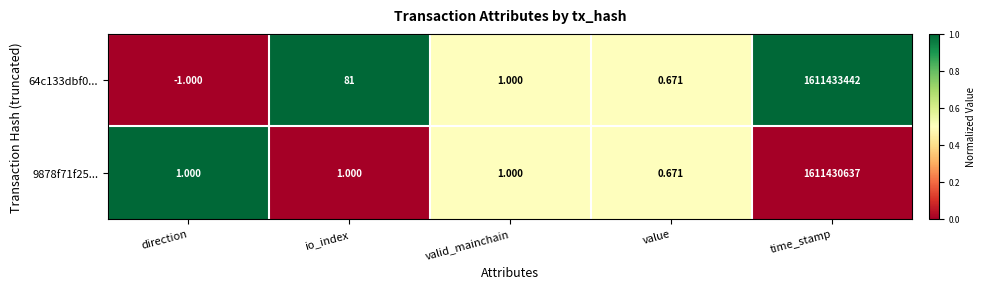

Is the value of 9878f71f25... at valid_mainchain greater than the value of 64c133dbf0... at value?

Yes